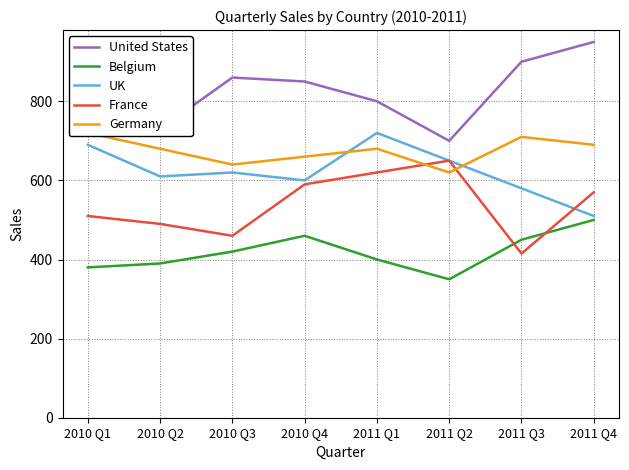

Does the chart have visible grid lines?

Yes